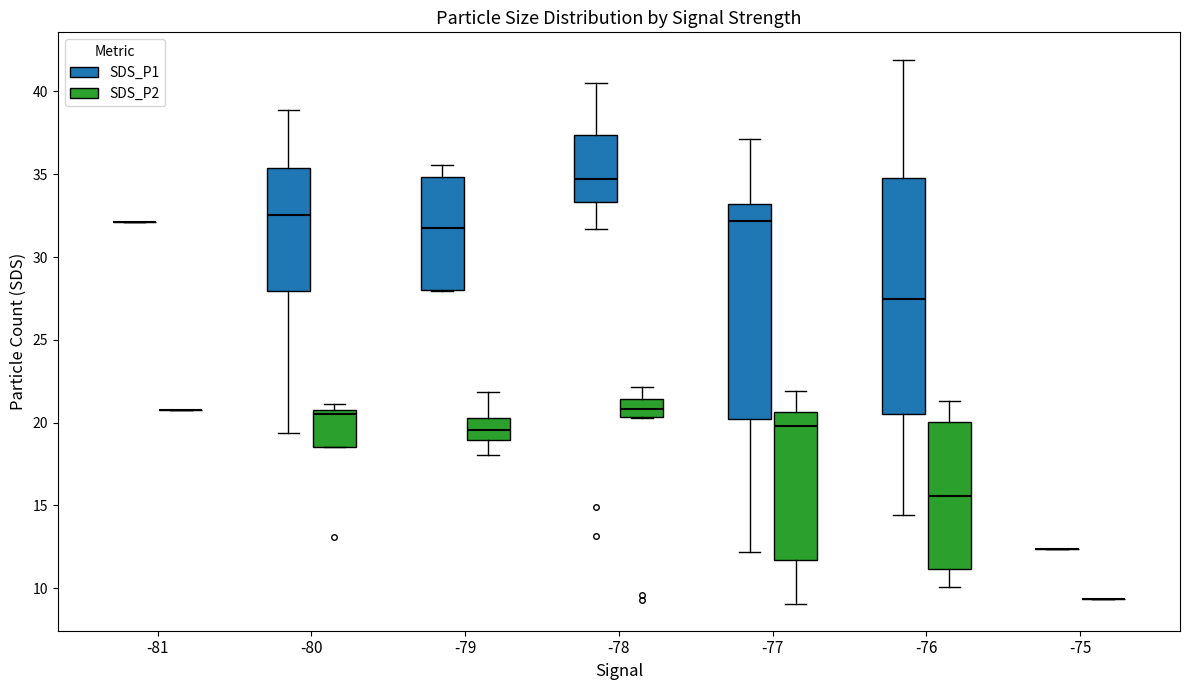

Reading left to right, read every box against the y-axis: the position of its median line, the range the box covers, and the ends of its whiskers. The values are not printed on the chart, so give them approximately, as read against the axis.

-81 (SDS_P1): box collapsed to a line at 32.0, whiskers 32.0 to 32.0
-81 (SDS_P2): box collapsed to a line at 21.0, whiskers 21.0 to 21.0
-80 (SDS_P1): median 32.5, box 28.0 to 35.5, whiskers 19.5 to 39.0
-80 (SDS_P2): median 20.5, box 18.5 to 21.0, whiskers 18.5 to 21.0 (just above the box's upper edge)
-79 (SDS_P1): median 32.0, box 28.0 to 35.0, whiskers 28.0 to 35.5
-79 (SDS_P2): median 19.5, box 19.0 to 20.5, whiskers 18.0 to 22.0
-78 (SDS_P1): median 34.5, box 33.5 to 37.5, whiskers 31.5 to 40.5
-78 (SDS_P2): median 21.0, box 20.5 to 21.5, whiskers 20.5 to 22.0
-77 (SDS_P1): median 32.0, box 20.0 to 33.0, whiskers 12.0 to 37.0
-77 (SDS_P2): median 20.0, box 11.5 to 20.5, whiskers 9.0 to 22.0
-76 (SDS_P1): median 27.5, box 20.5 to 35.0, whiskers 14.5 to 42.0
-76 (SDS_P2): median 15.5, box 11.0 to 20.0, whiskers 10.0 to 21.5
-75 (SDS_P1): box collapsed to a line at 12.5, whiskers 12.5 to 12.5
-75 (SDS_P2): box collapsed to a line at 9.5, whiskers 9.5 to 9.5